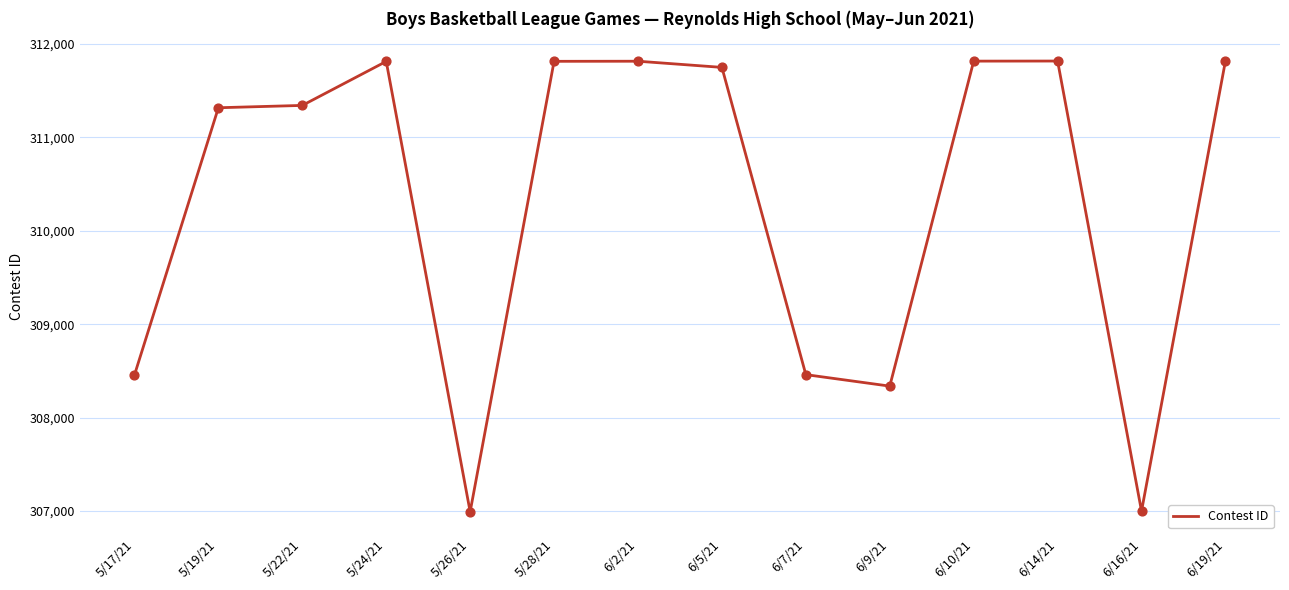

What is the change in value from 6/14/21 to 6/16/21?

-4818